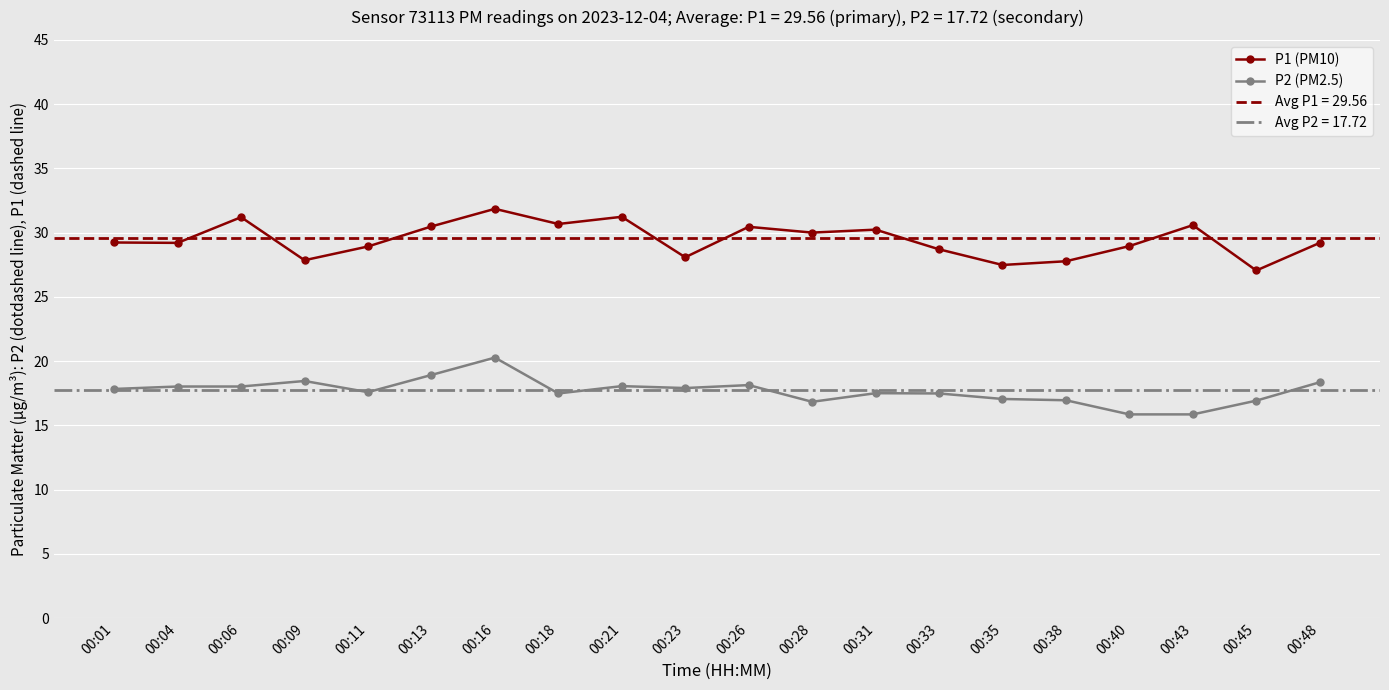

Between 00:06 and 00:13, which series saw the biggest shift?

P2 (PM2.5)